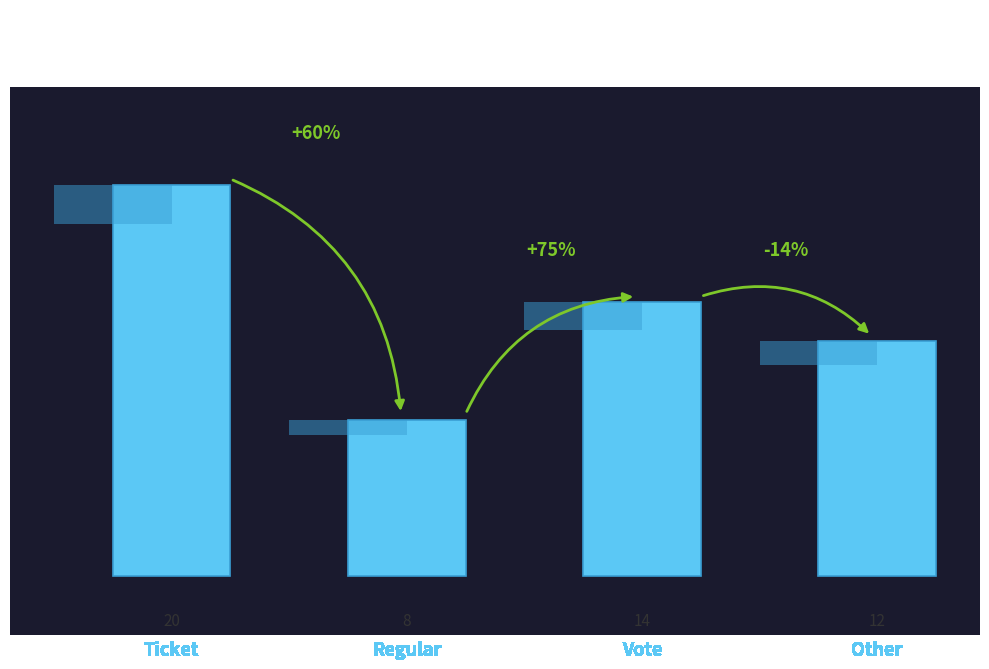

Which category has the lowest value across all series?

Regular